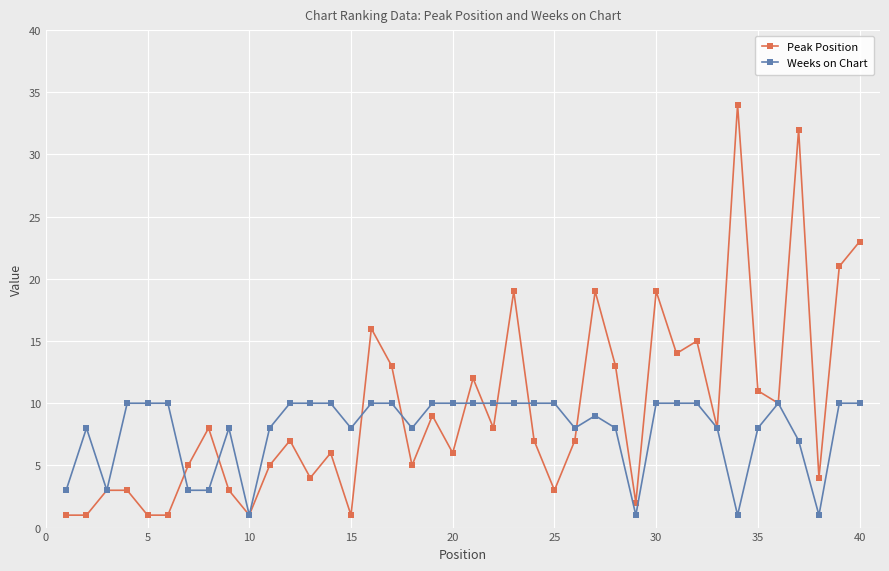

List the series in order of their peak value, highest first.

Peak Position, Weeks on Chart